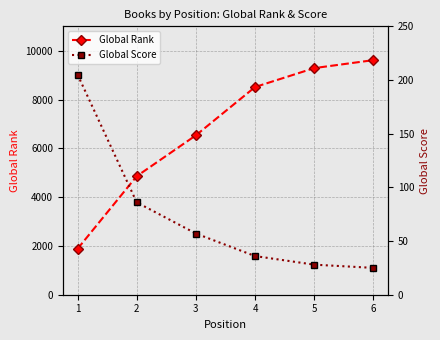

What is the average value of the Global Rank series?

6782